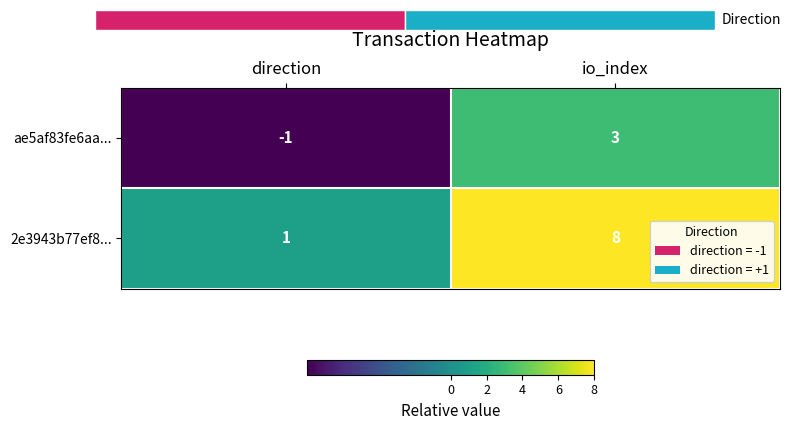

What is the difference between the 2e3943b77ef8... values at io_index and direction?

7